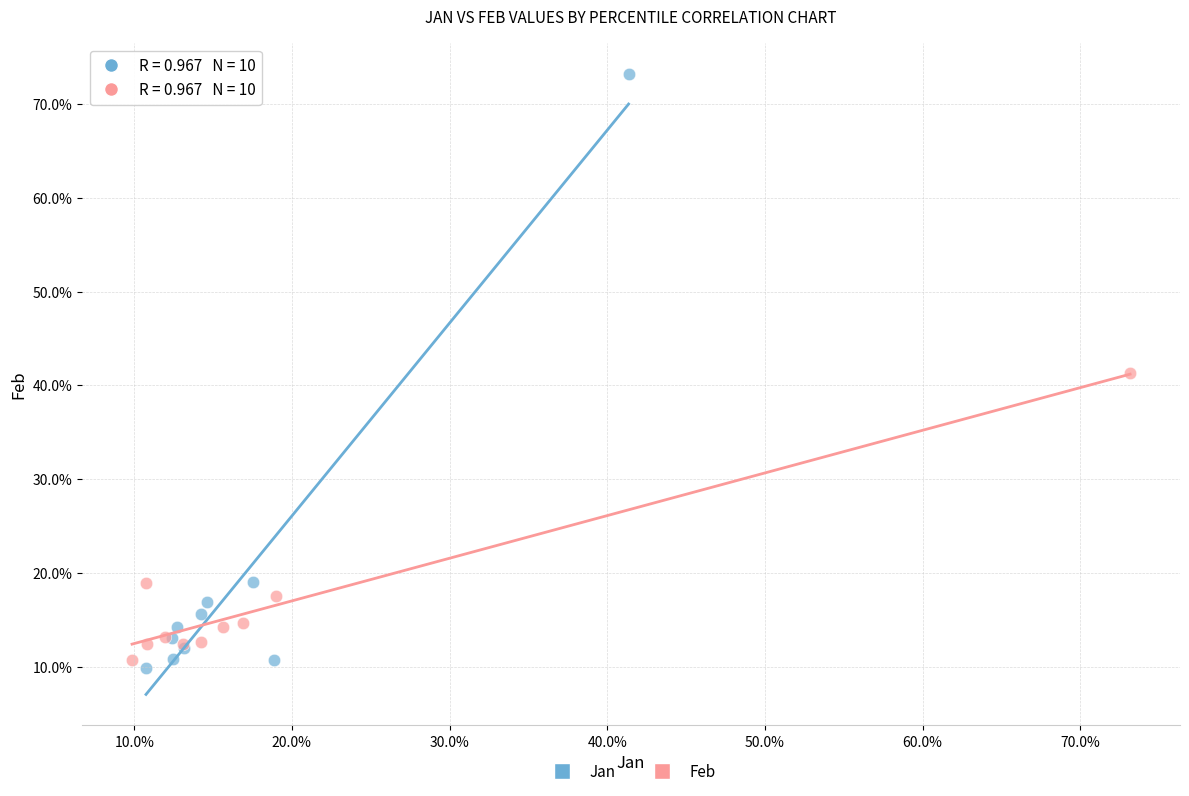

Which series contains the lowest Y value?

Jan